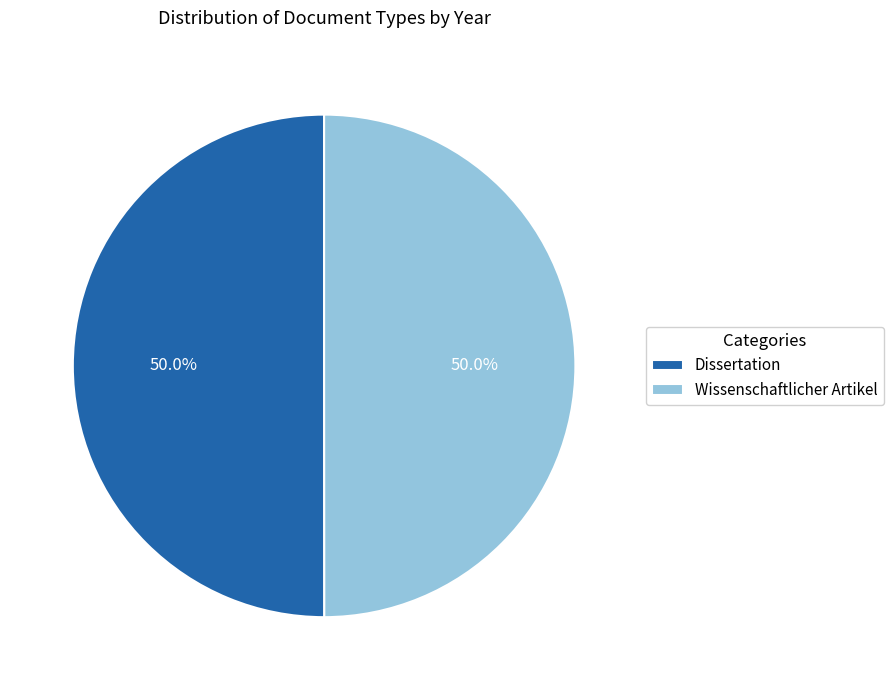

Is the sum of Wissenschaftlicher Artikel and Dissertation greater than half?

Yes